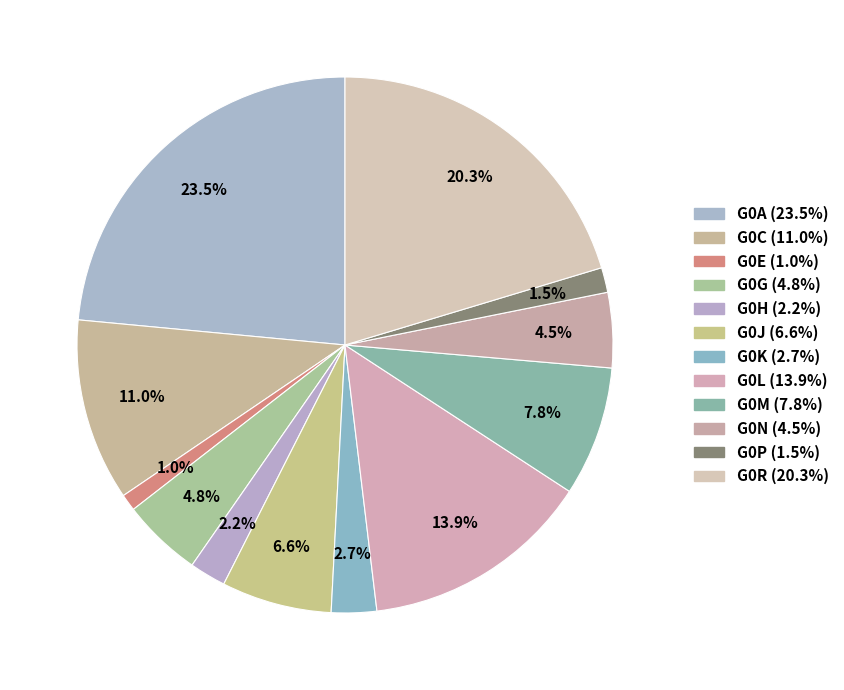

Between G0G and G0M, which is larger?

G0M